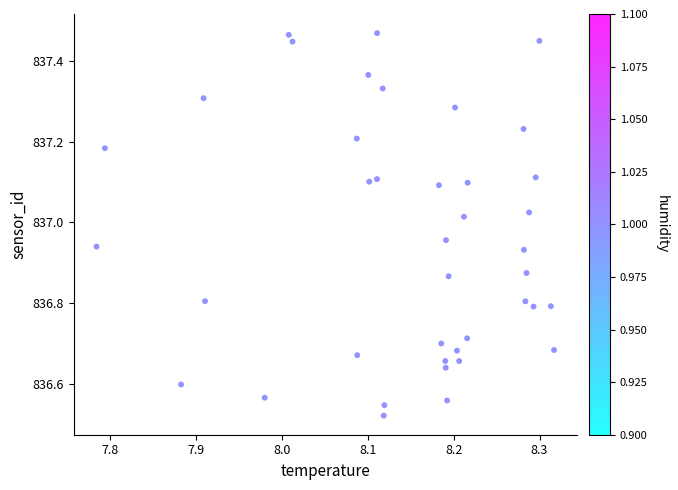

What is the range of X values (max minus min)?

0.5